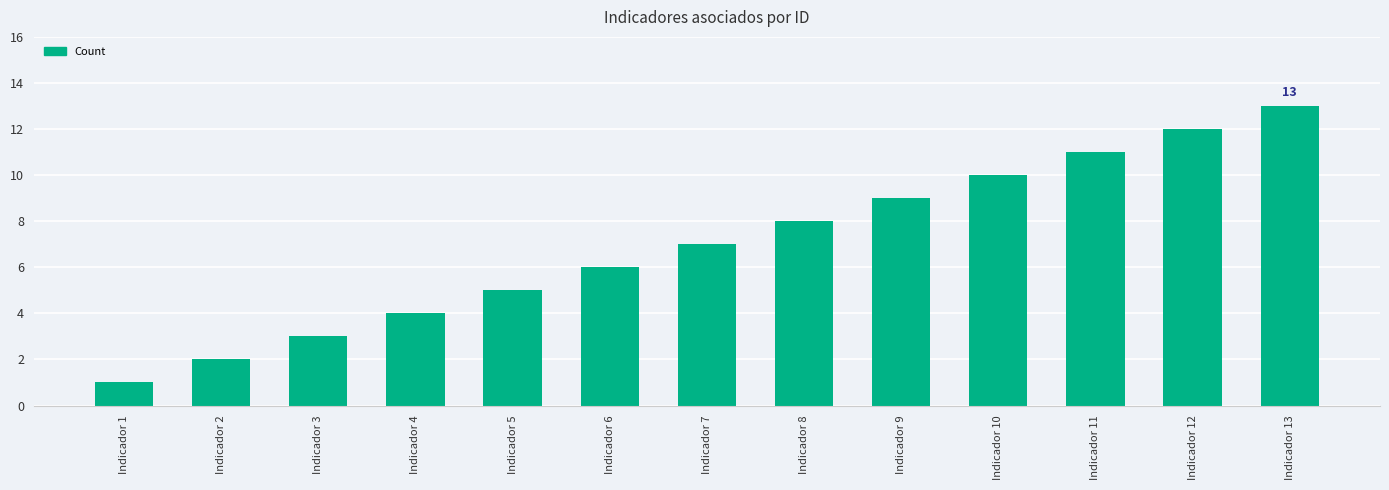

List the labels in order of value, smallest first.

Indicador 1, Indicador 2, Indicador 3, Indicador 4, Indicador 5, Indicador 6, Indicador 7, Indicador 8, Indicador 9, Indicador 10, Indicador 11, Indicador 12, Indicador 13